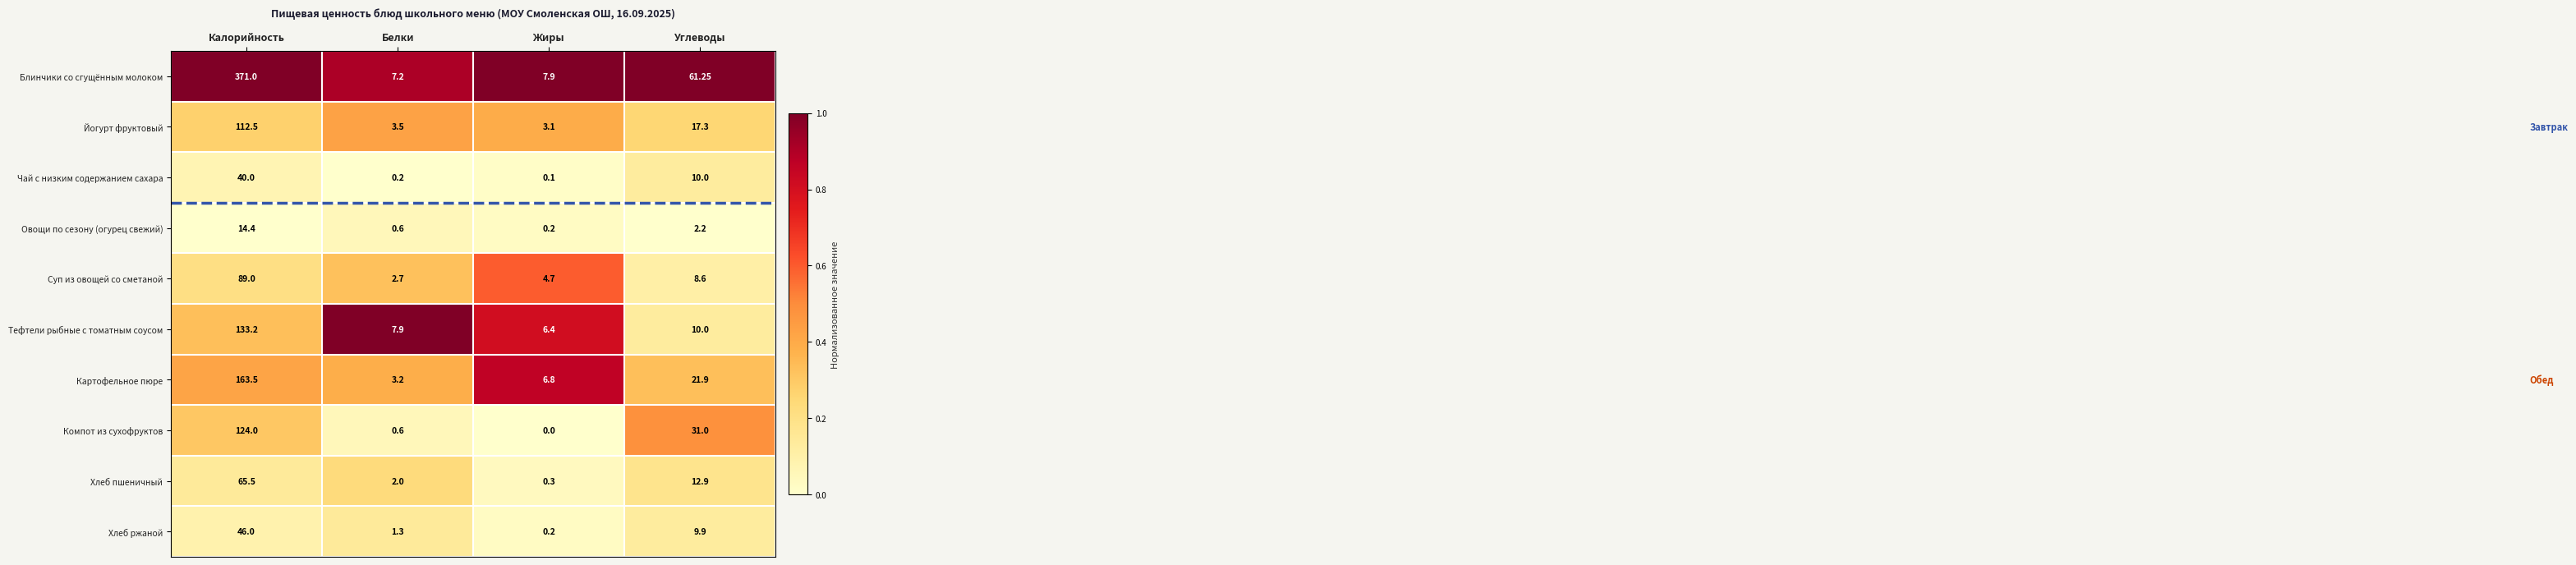

Rank the categories by Суп из овощей со сметаной value from lowest to highest.

Белки, Жиры, Углеводы, Калорийность